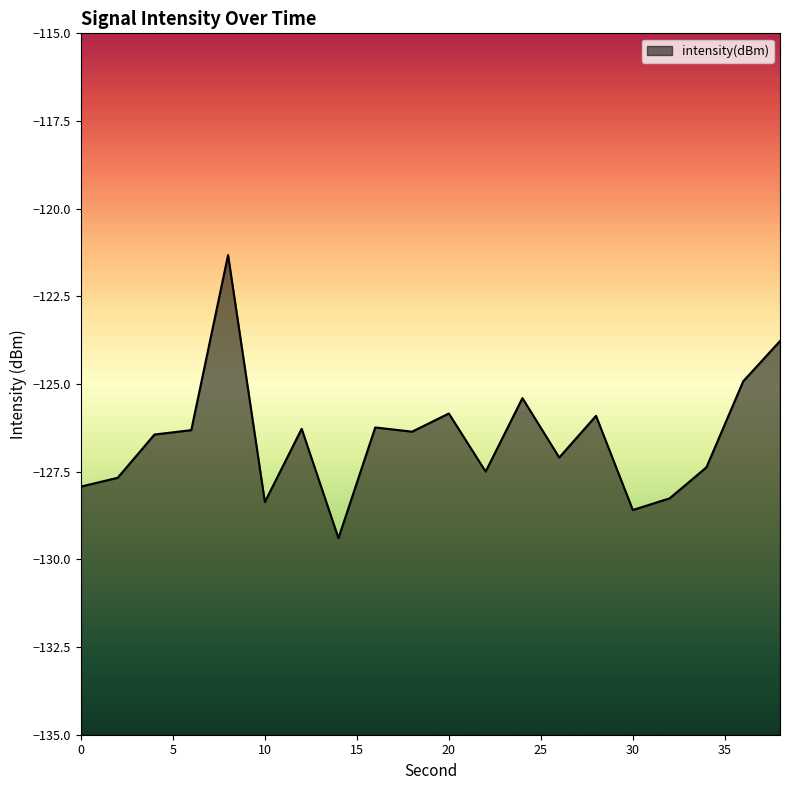

What is the maximum value shown in the chart?

-121.3